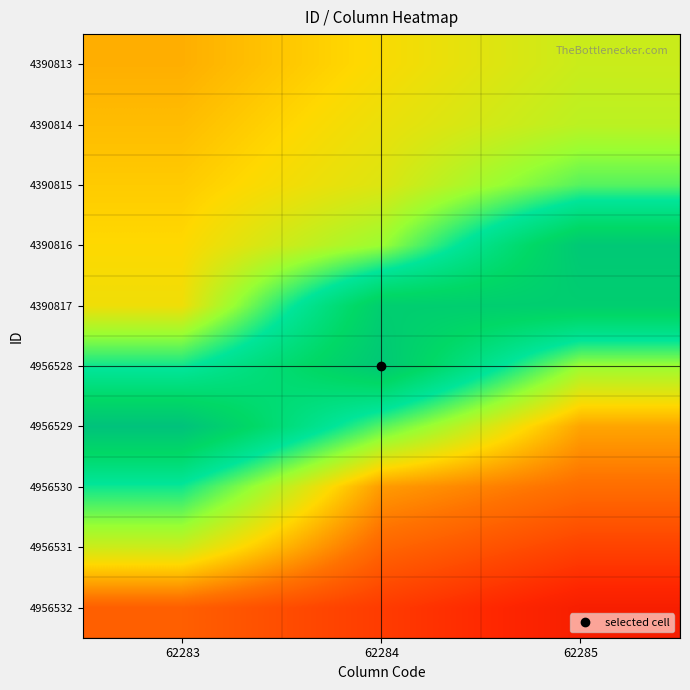

Which series has the widest spread of values?

4956529